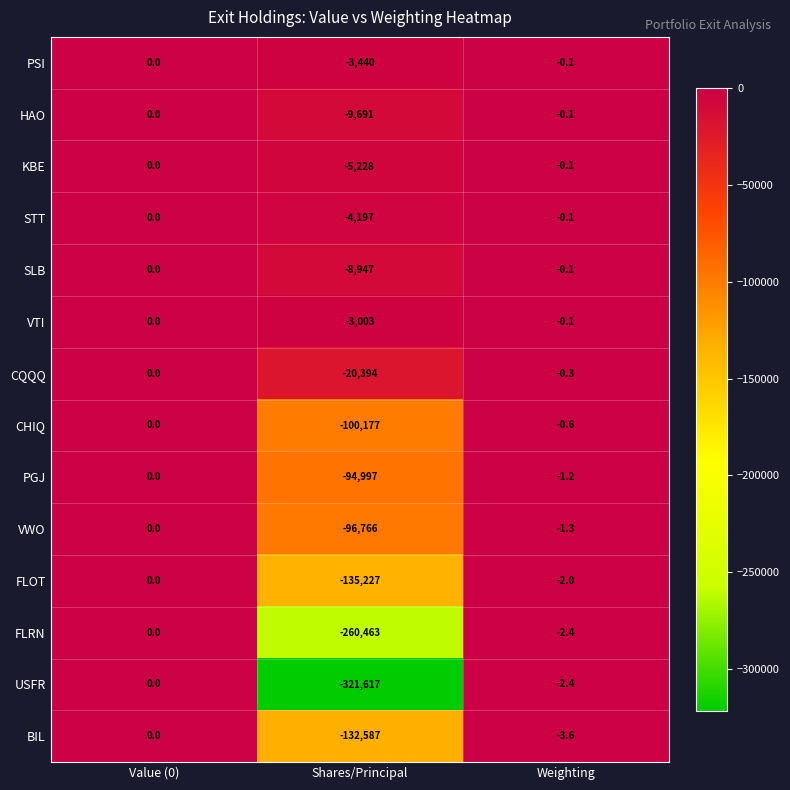

Which series has the largest total across all categories?

VTI